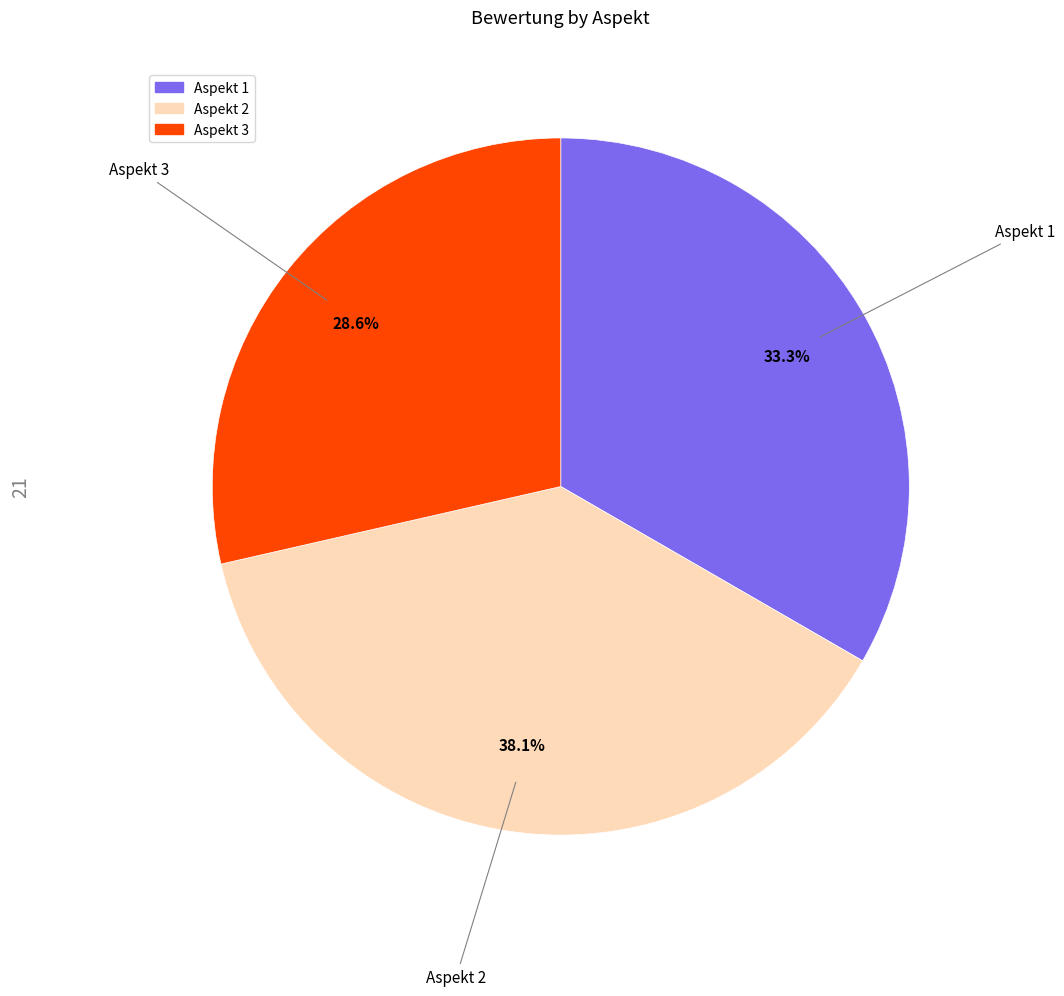

Rank the categories by value from lowest to highest.

Aspekt 3, Aspekt 1, Aspekt 2